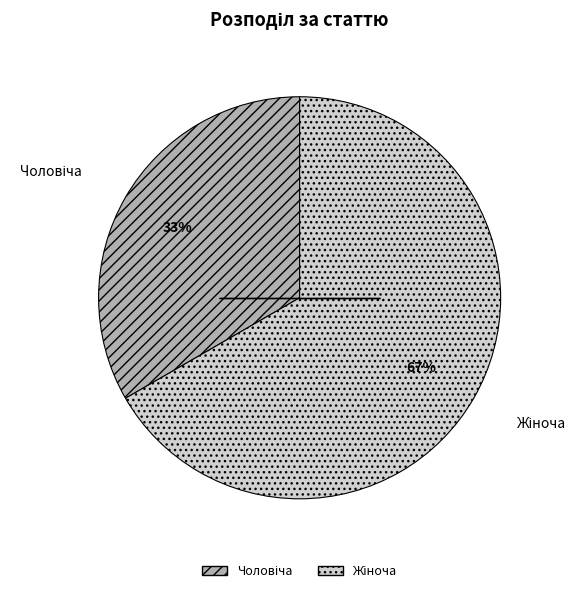

Is there any slice that represents more than half of the pie?

Yes